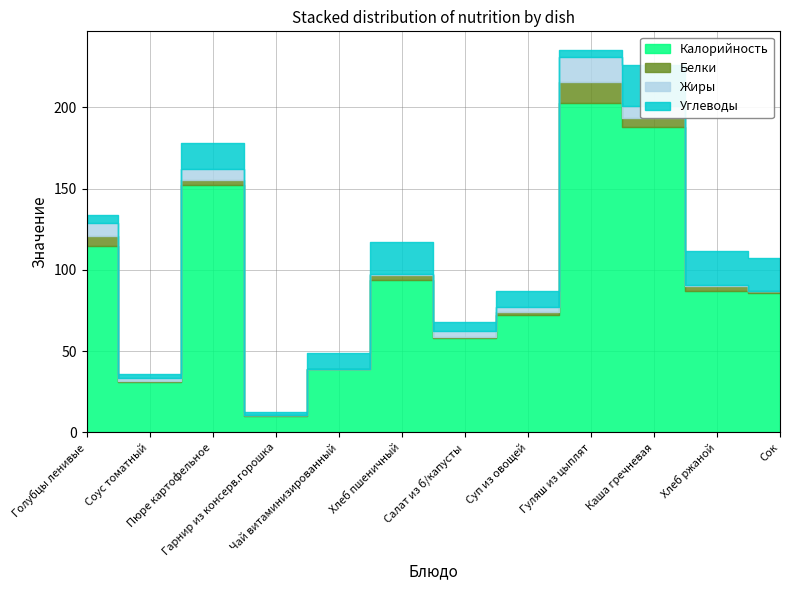

Where is the first local maximum for Углеводы?

Пюре картофельное